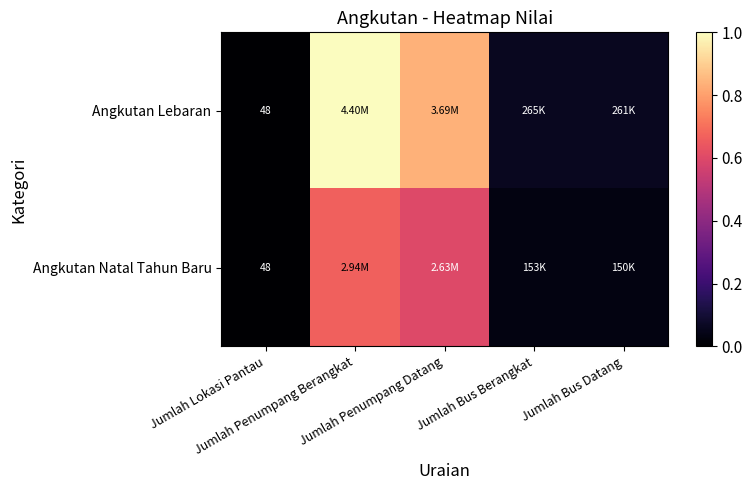

The Angkutan Lebaran series shows 0.8 at Jumlah Penumpang Datang. True or false?

True